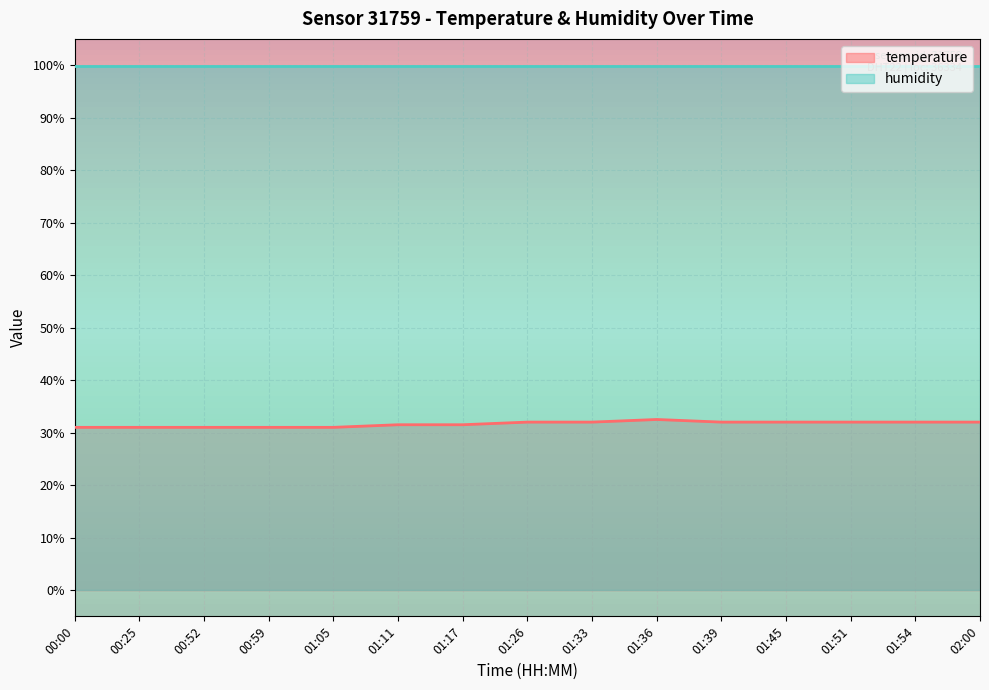

Is the value of humidity at 01:39 greater than the value of temperature at 01:45?

Yes